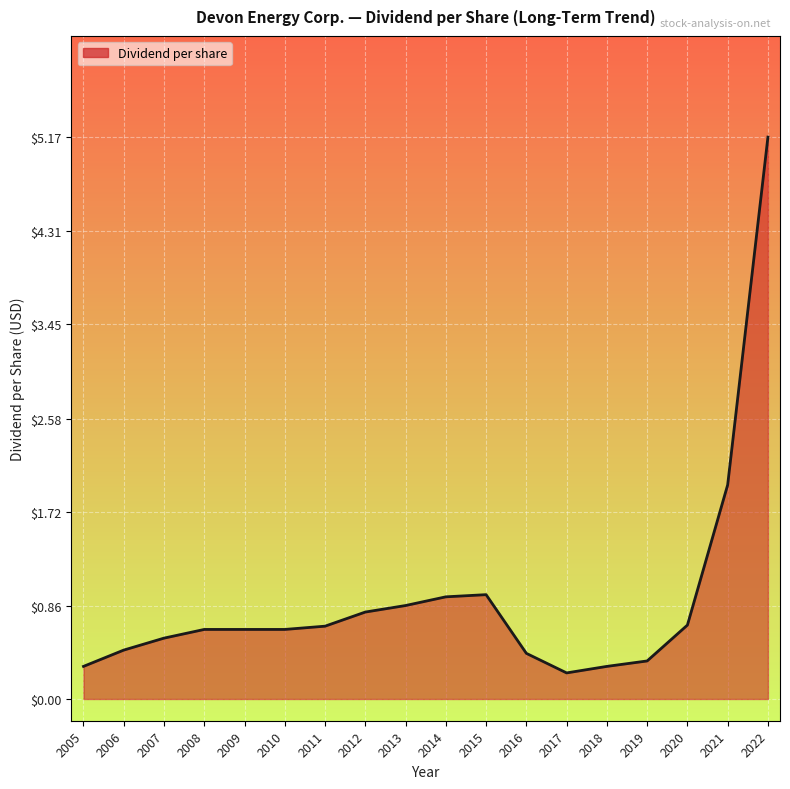

What is the difference between the maximum and minimum values?

4.9